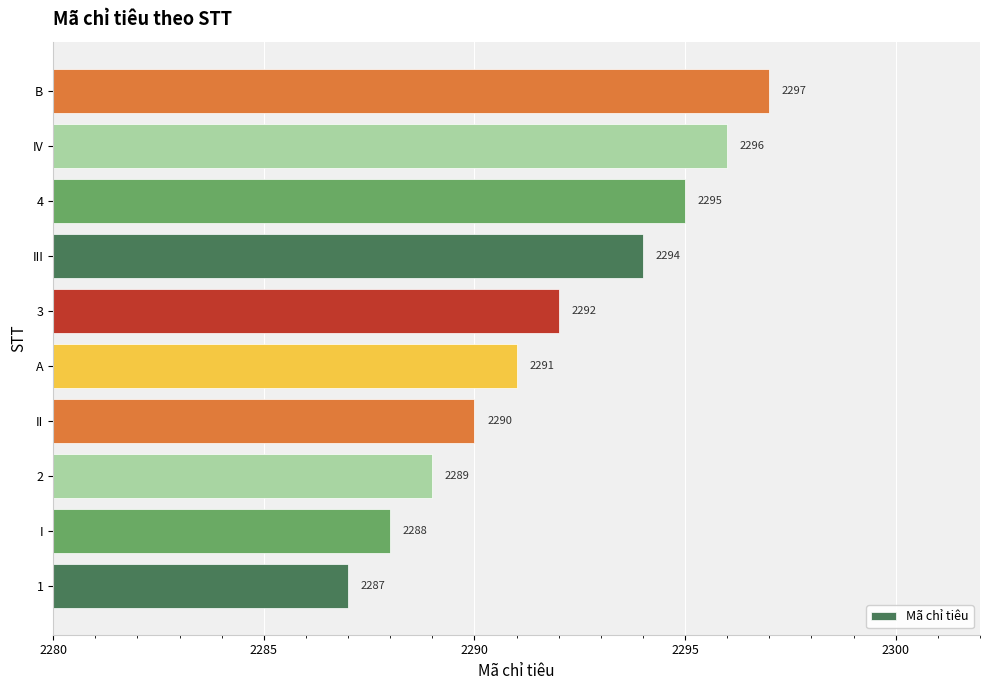

Reading bottom to top, extract all data points from this chart.

2287	2288	2289	2290	2291	2292	2294	2295	2296	2297